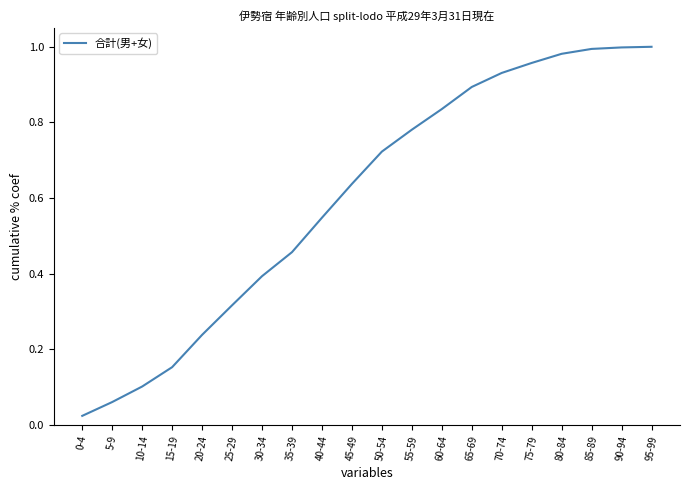

The chart shows a value of 0.9 at 65-69. True or false?

True